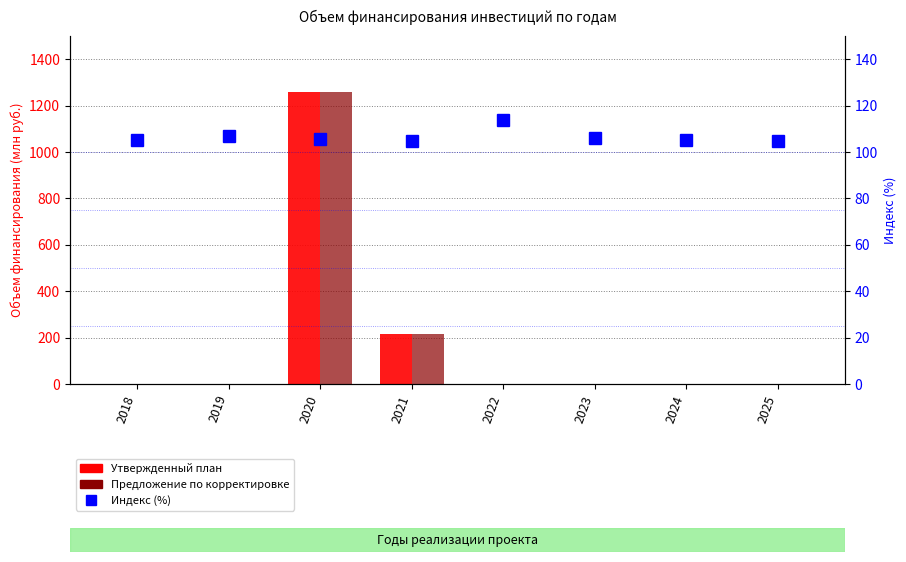

Reading left to right, what are all the values shown in this chart?

Утвержденный план: 0.0	0.0	1259.5	214.9	0.0	0.0	0.0	0.0
Предложение по корректировке: 0.0	0.0	1259.5	214.9	0.0	0.0	0.0	0.0
Индекс (%): 105.3	106.8	105.6	104.9	113.9	105.9	105.3	104.8